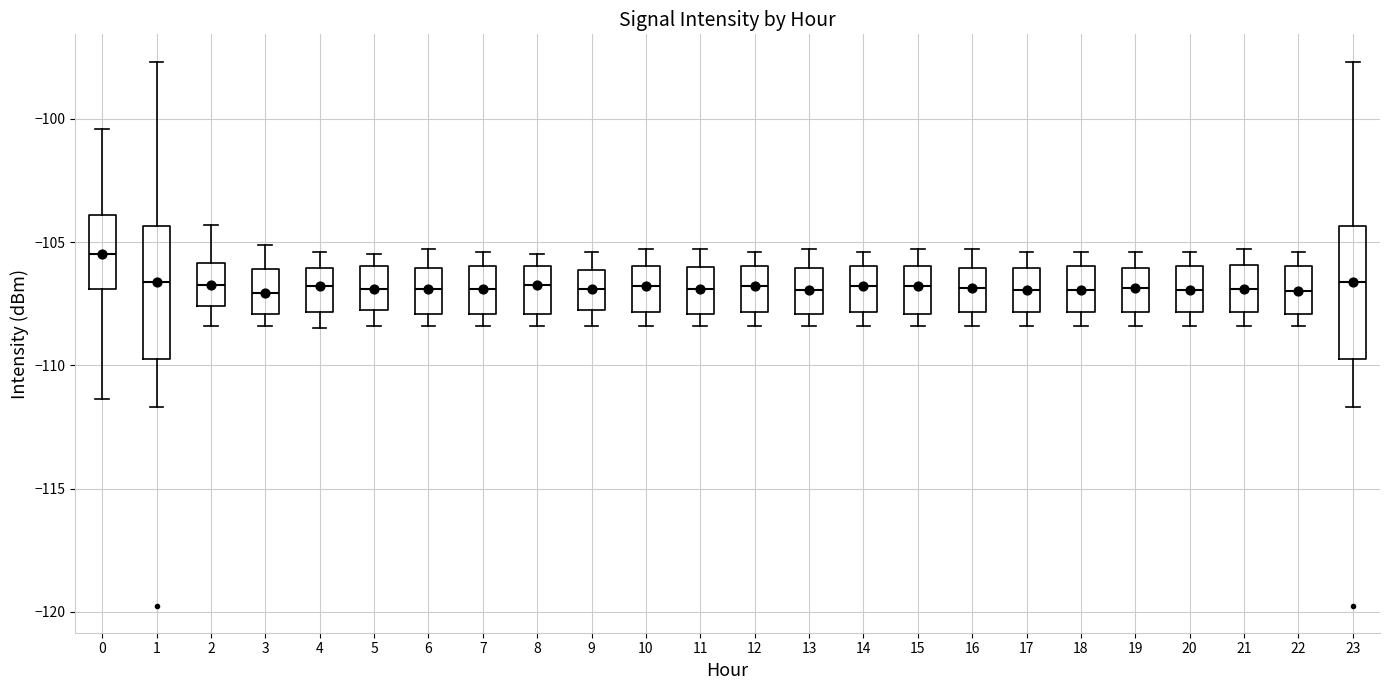

Which box has the highest median line?

0